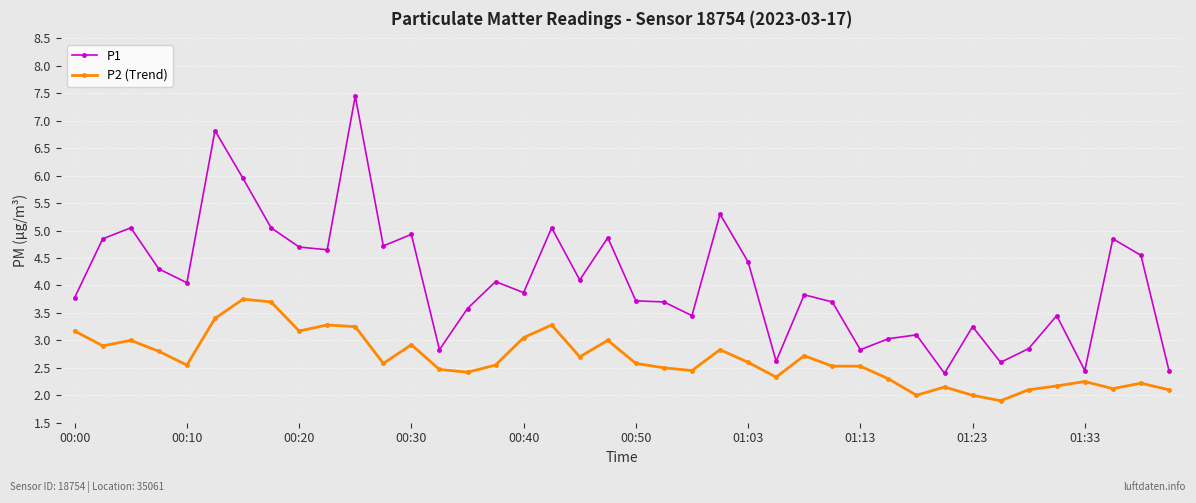

What is the sum of all P1 values?

163.2